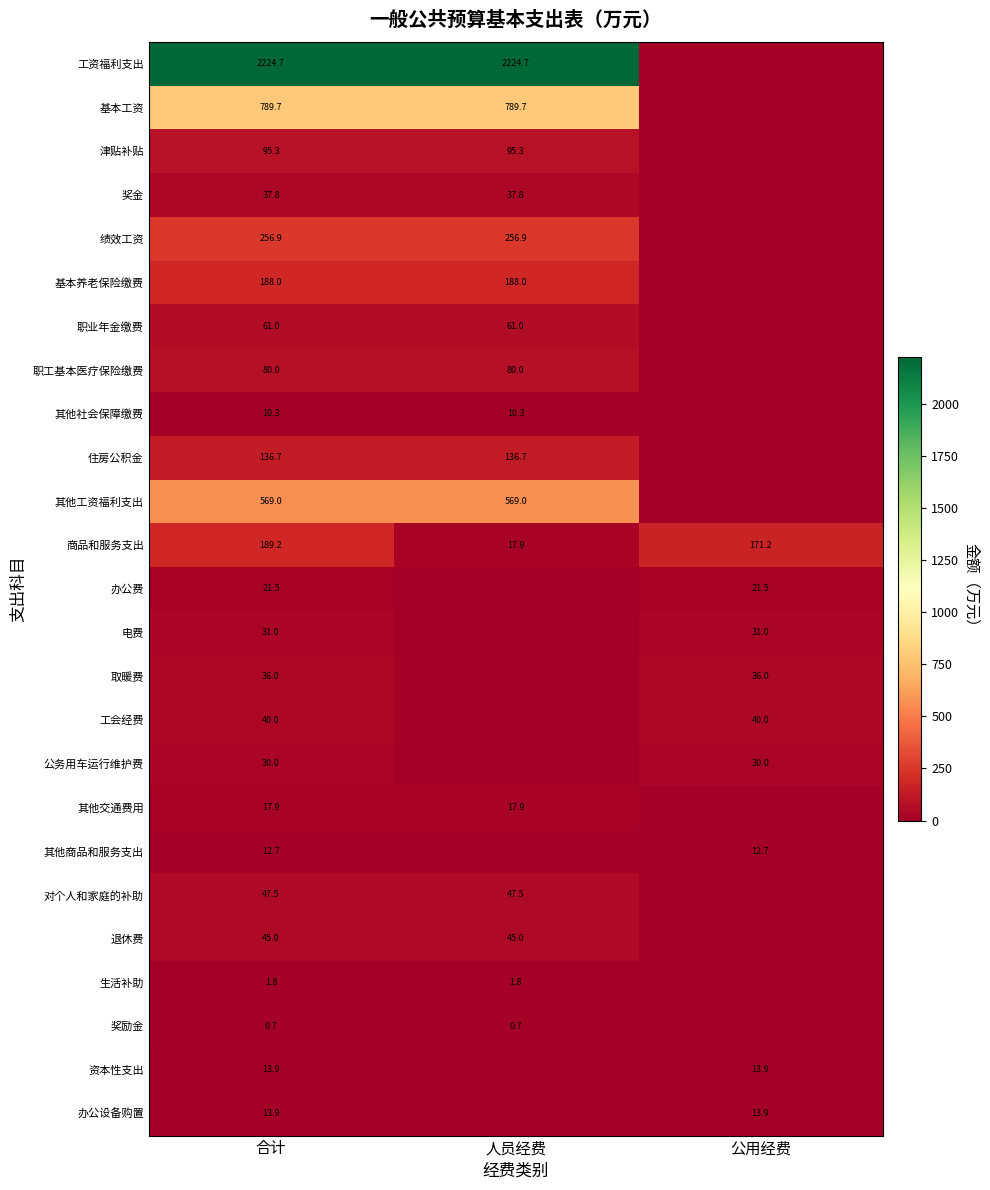

The 电费 series shows 42.5 at 合计. True or false?

False